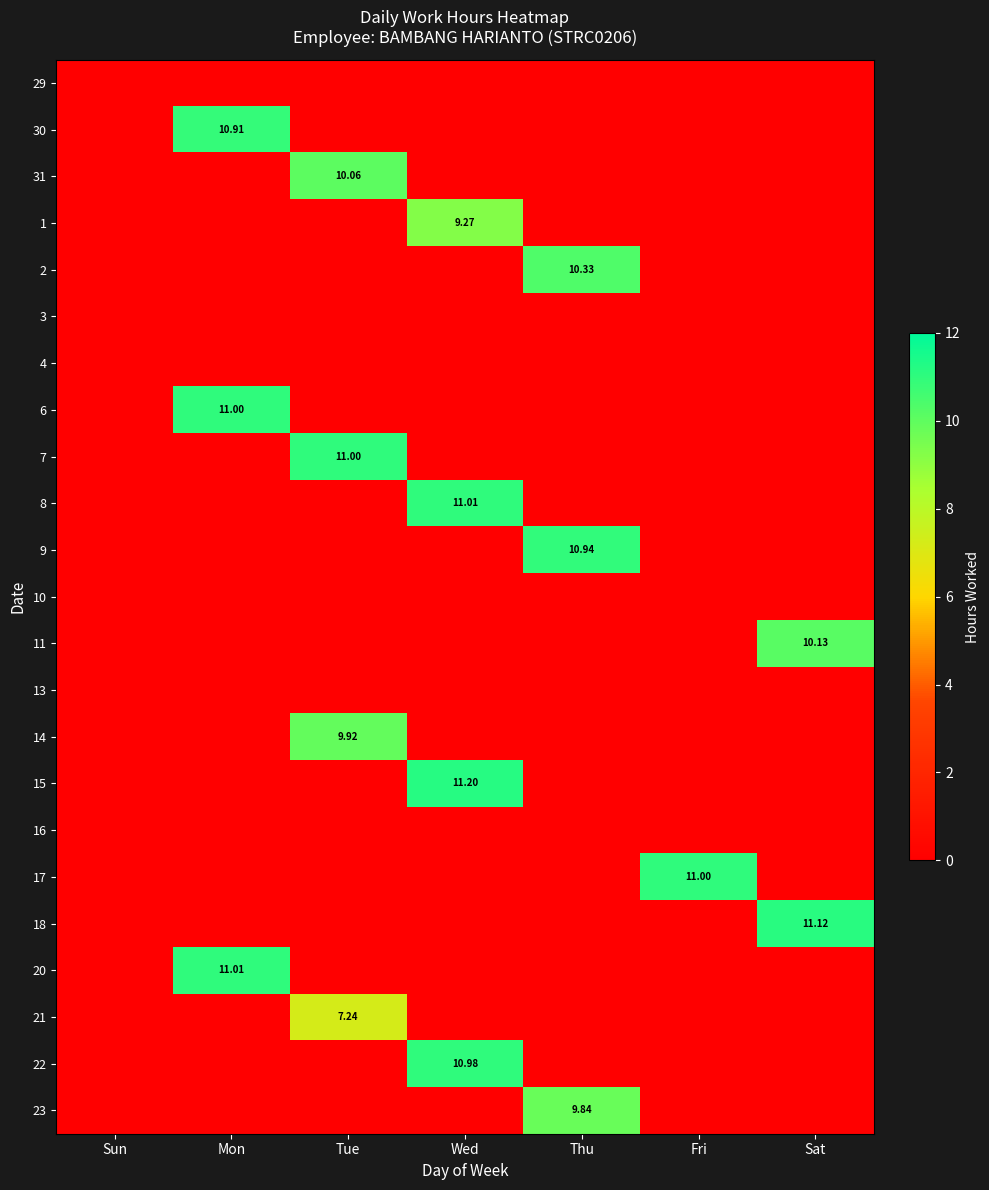

What is the sum of all 30 values?

10.9